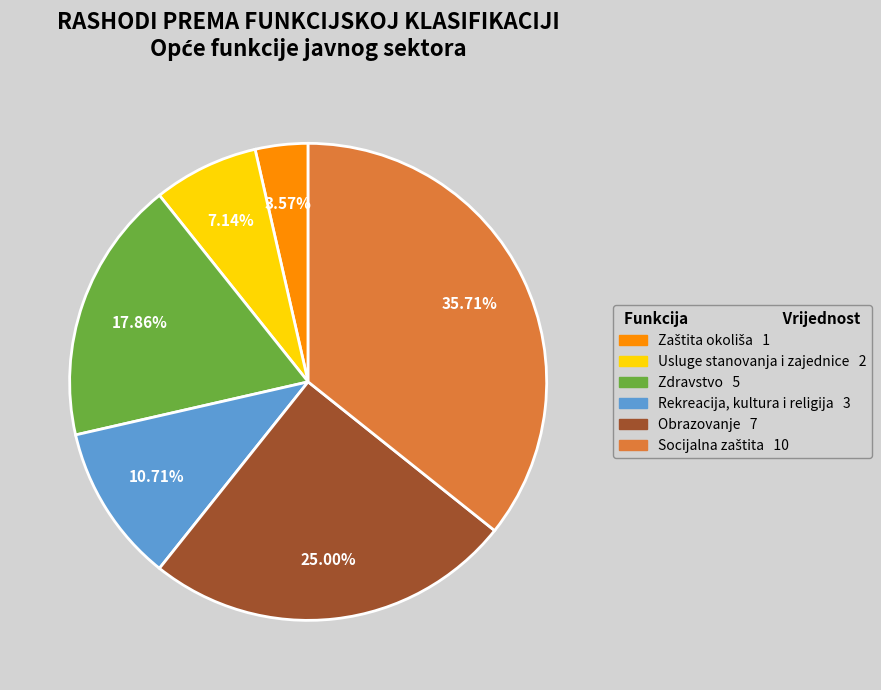

Does any single category account for the majority?

No